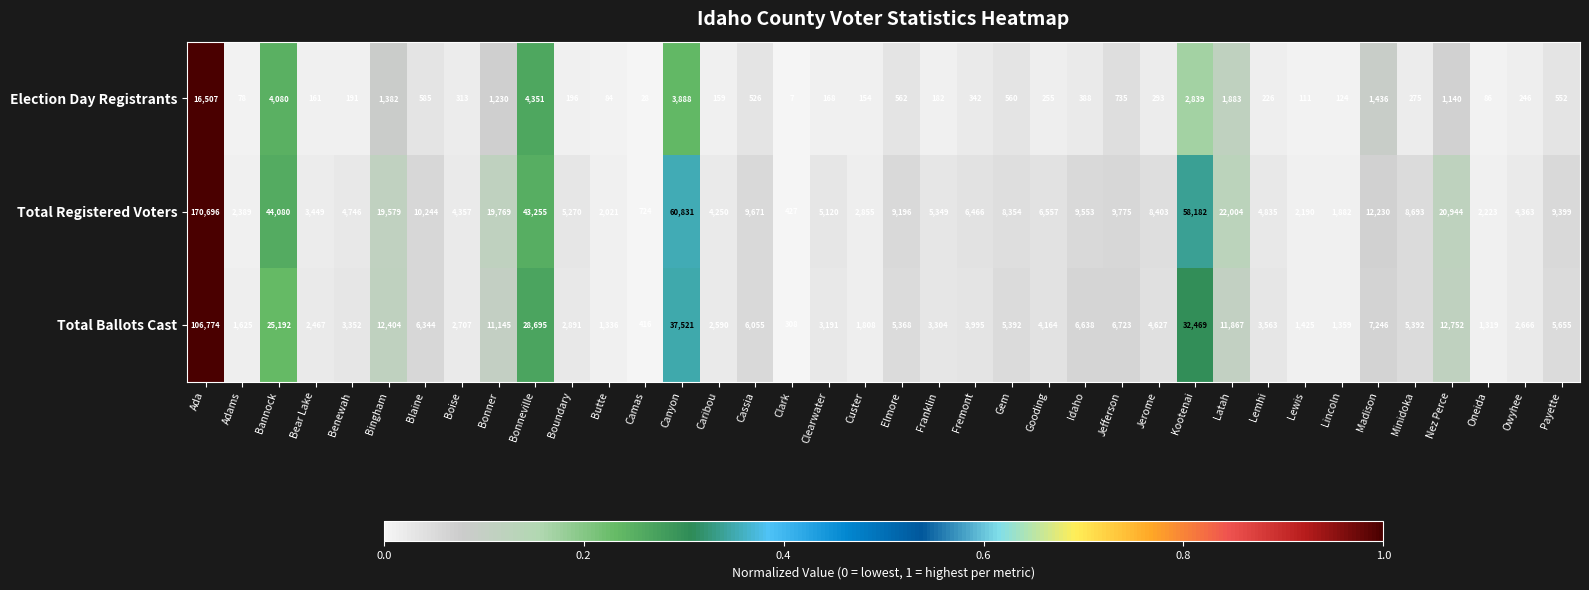

What is the minimum value shown in the chart?

7